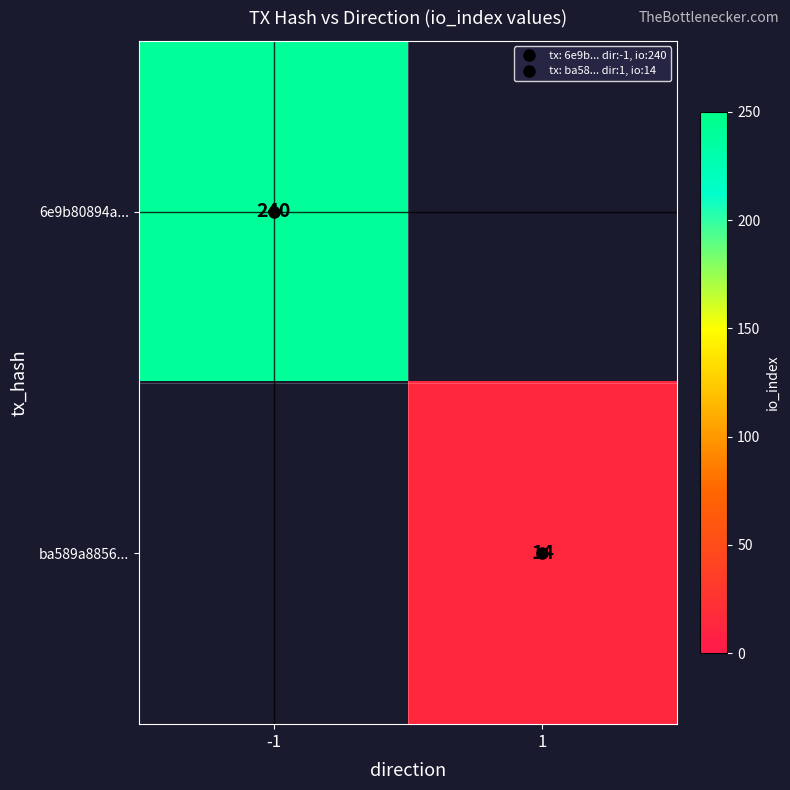

At which label is 6e9b80894a... closest to 240?

-1